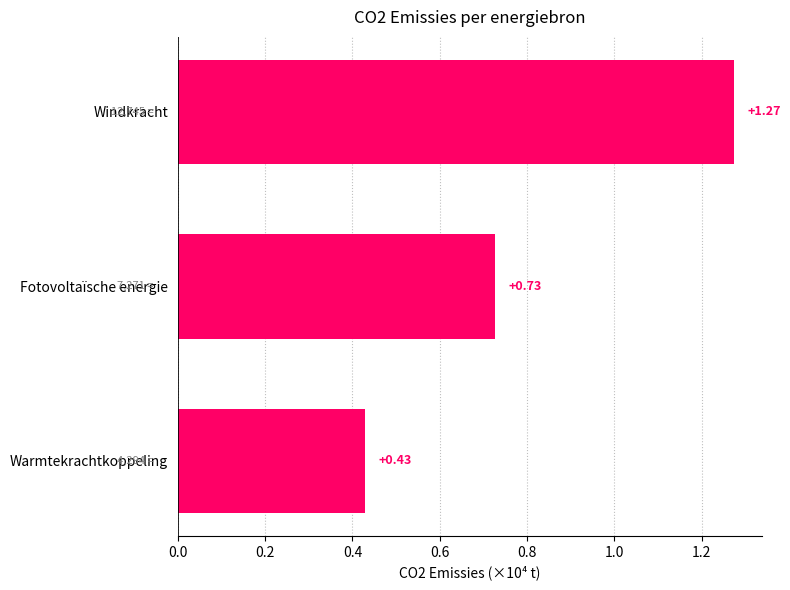

Rank the categories by value from highest to lowest.

Windkracht, Fotovoltaïsche energie, Warmtekrachtkoppeling